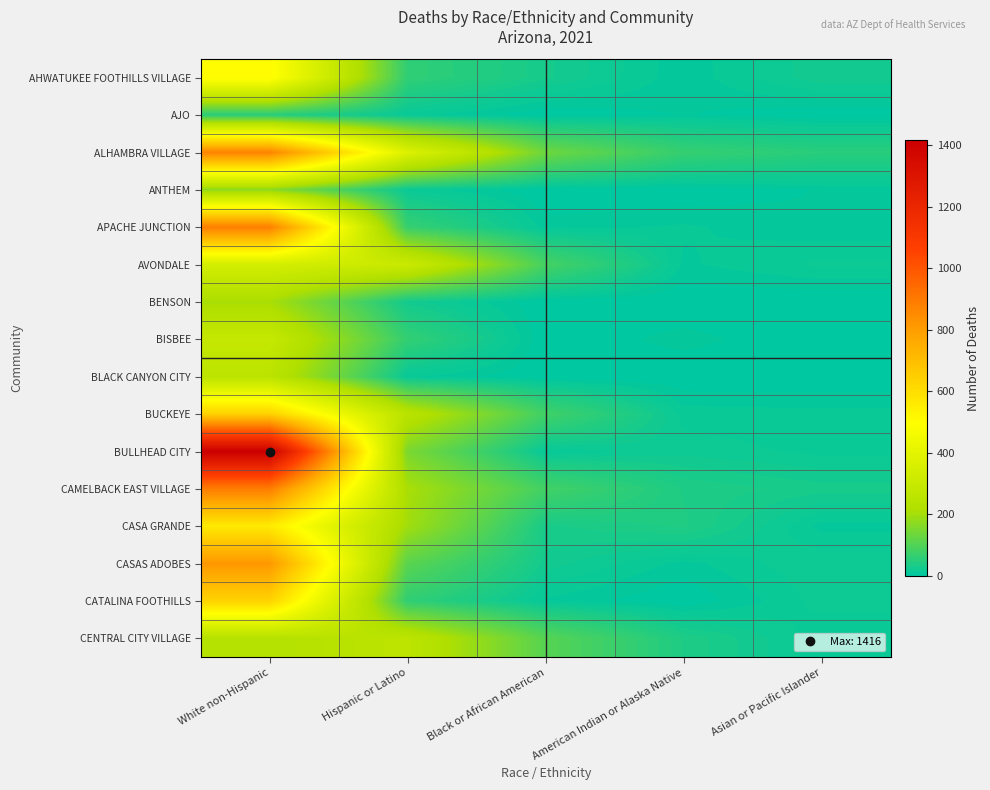

Reading right to left, what are all the values shown in this chart?

AHWATUKEE FOOTHILLS VILLAGE: Asian or Pacific Islander=26	American Indian or Alaska Native=7	Black or African American=29	Hispanic or Latino=60	White non-Hispanic=508
AJO: Asian or Pacific Islander=0	American Indian or Alaska Native=6	Black or African American=0	Hispanic or Latino=13	White non-Hispanic=49
ALHAMBRA VILLAGE: Asian or Pacific Islander=51	American Indian or Alaska Native=66	Black or African American=134	Hispanic or Latino=373	White non-Hispanic=871
ANTHEM: Asian or Pacific Islander=6	American Indian or Alaska Native=0	Black or African American=0	Hispanic or Latino=15	White non-Hispanic=169
APACHE JUNCTION: Asian or Pacific Islander=7	American Indian or Alaska Native=12	Black or African American=8	Hispanic or Latino=67	White non-Hispanic=885
AVONDALE: Asian or Pacific Islander=18	American Indian or Alaska Native=10	Black or African American=86	Hispanic or Latino=306	White non-Hispanic=341
BENSON: Asian or Pacific Islander=0	American Indian or Alaska Native=0	Black or African American=0	Hispanic or Latino=25	White non-Hispanic=206
BISBEE: Asian or Pacific Islander=0	American Indian or Alaska Native=8	Black or African American=0	Hispanic or Latino=63	White non-Hispanic=289
BLACK CANYON CITY: Asian or Pacific Islander=0	American Indian or Alaska Native=0	Black or African American=0	Hispanic or Latino=12	White non-Hispanic=254
BUCKEYE: Asian or Pacific Islander=13	American Indian or Alaska Native=14	Black or African American=80	Hispanic or Latino=249	White non-Hispanic=638
BULLHEAD CITY: Asian or Pacific Islander=15	American Indian or Alaska Native=20	Black or African American=12	Hispanic or Latino=150	White non-Hispanic=1416
CAMELBACK EAST VILLAGE: Asian or Pacific Islander=30	American Indian or Alaska Native=38	Black or African American=82	Hispanic or Latino=207	White non-Hispanic=889
CASA GRANDE: Asian or Pacific Islander=9	American Indian or Alaska Native=40	Black or African American=32	Hispanic or Latino=197	White non-Hispanic=561
CASAS ADOBES: Asian or Pacific Islander=22	American Indian or Alaska Native=9	Black or African American=25	Hispanic or Latino=110	White non-Hispanic=814
CATALINA FOOTHILLS: Asian or Pacific Islander=19	American Indian or Alaska Native=0	Black or African American=10	Hispanic or Latino=60	White non-Hispanic=634
CENTRAL CITY VILLAGE: Asian or Pacific Islander=12	American Indian or Alaska Native=38	Black or African American=106	Hispanic or Latino=259	White non-Hispanic=233